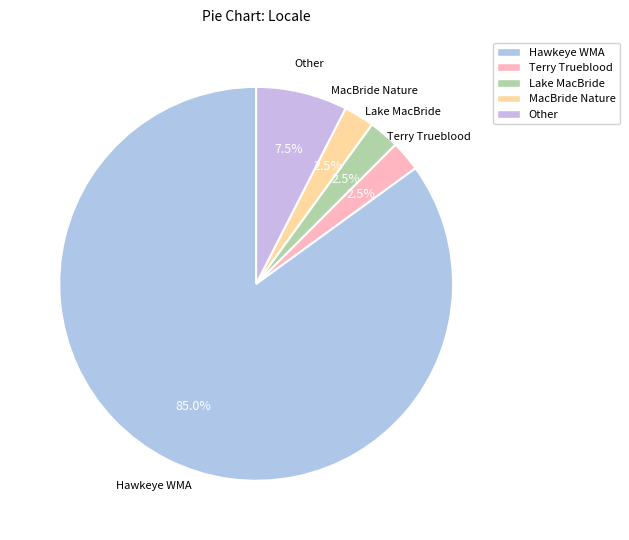

Count the number of slices in the pie.

5